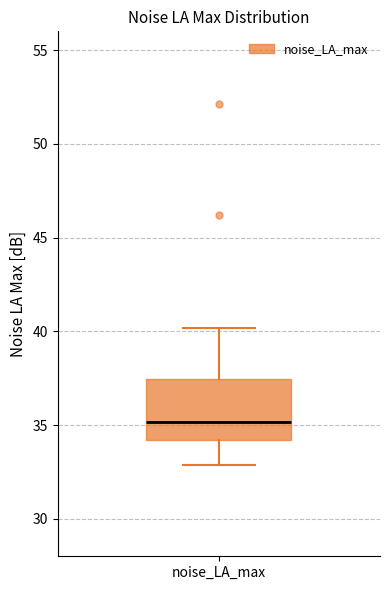

Read this box plot against the y-axis: the position of the median line, the range covered by the box, and the ends of both whiskers. The values are not printed on the chart, so give them approximately, as read against the axis.

median 35.0, box 34.0 to 37.5, whiskers 33.0 to 40.0